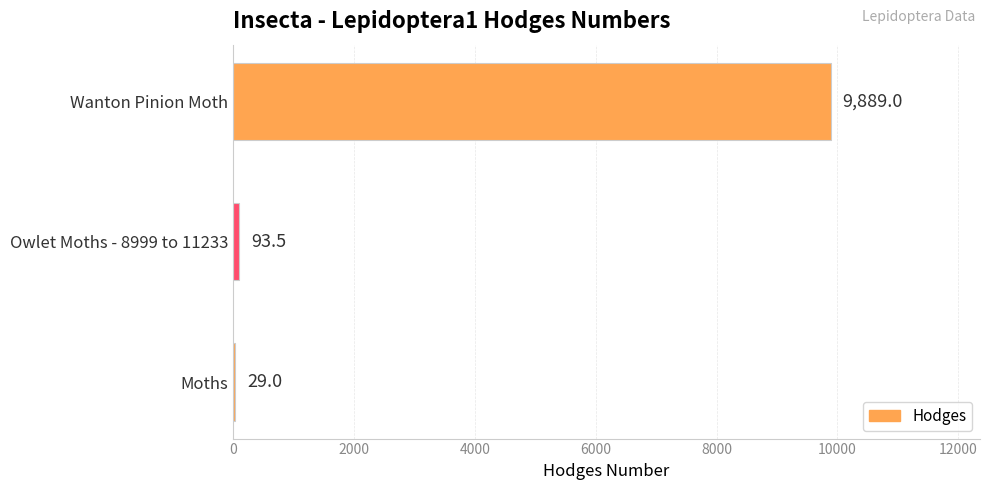

True or false: the data shows 93.5 at Owlet Moths - 8999 to 11233.

True